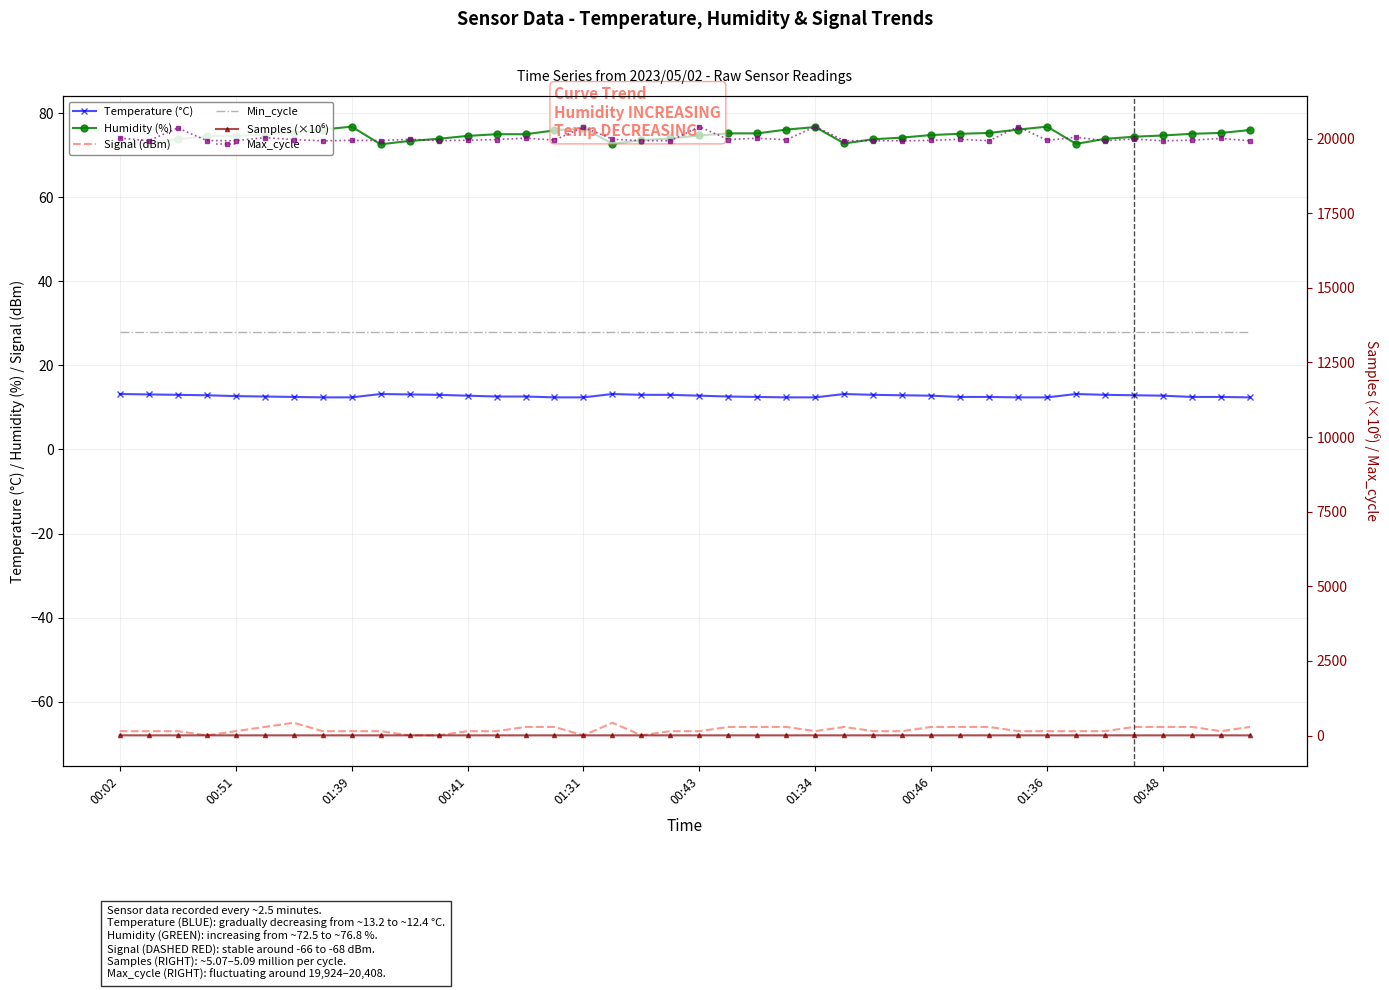

What are all the series names shown in the legend?

Temperature (°C), Humidity (%), Signal (dBm), Min_cycle, Samples (×10⁶), Max_cycle